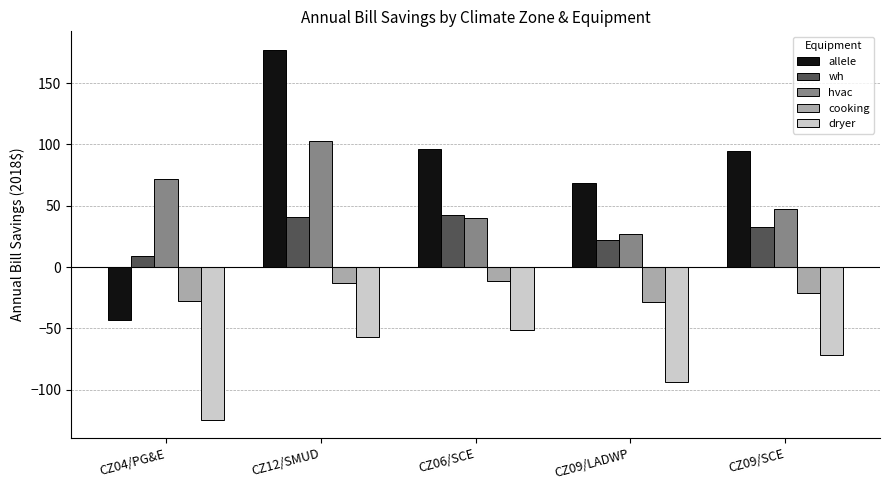

Where is hvac nearest to the value 64?

CZ04/PG&E